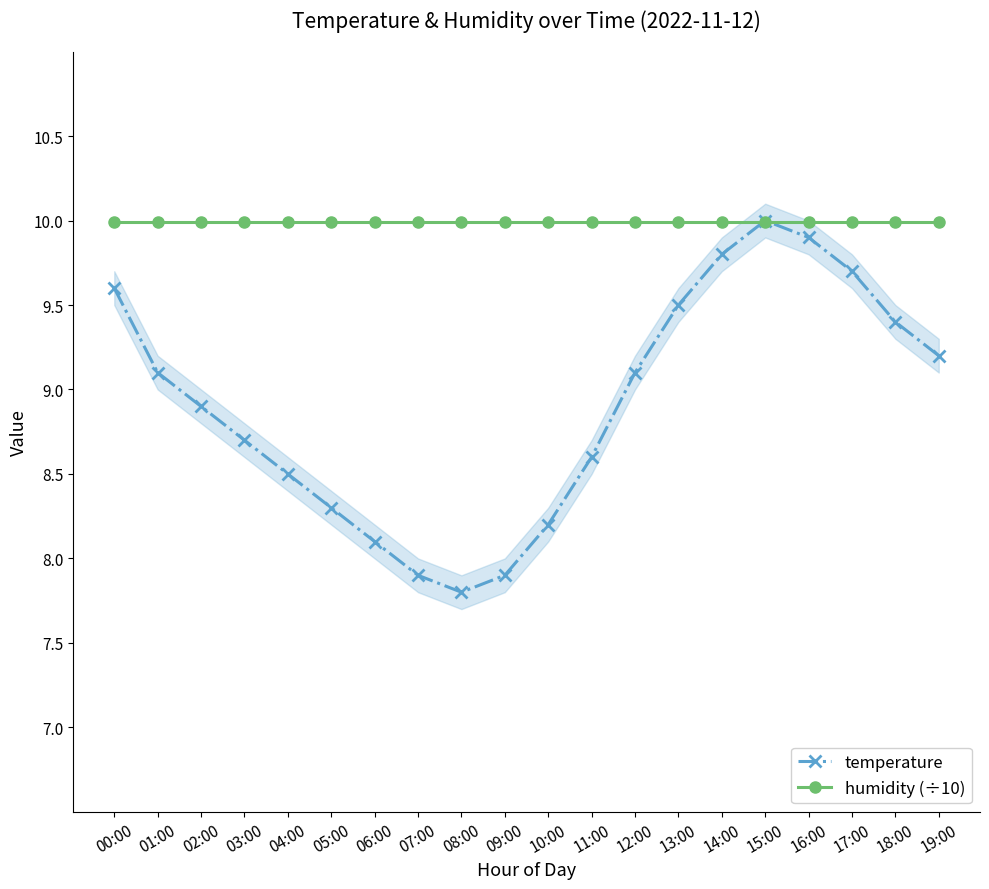

Reading left to right, transcribe all the data shown in this chart.

temperature: 9.6	9.1	8.9	8.7	8.5	8.3	8.1	7.9	7.8	7.9	8.2	8.6	9.1	9.5	9.8	10.0	9.9	9.7	9.4	9.2
humidity (÷10): 10.0	10.0	10.0	10.0	10.0	10.0	10.0	10.0	10.0	10.0	10.0	10.0	10.0	10.0	10.0	10.0	10.0	10.0	10.0	10.0